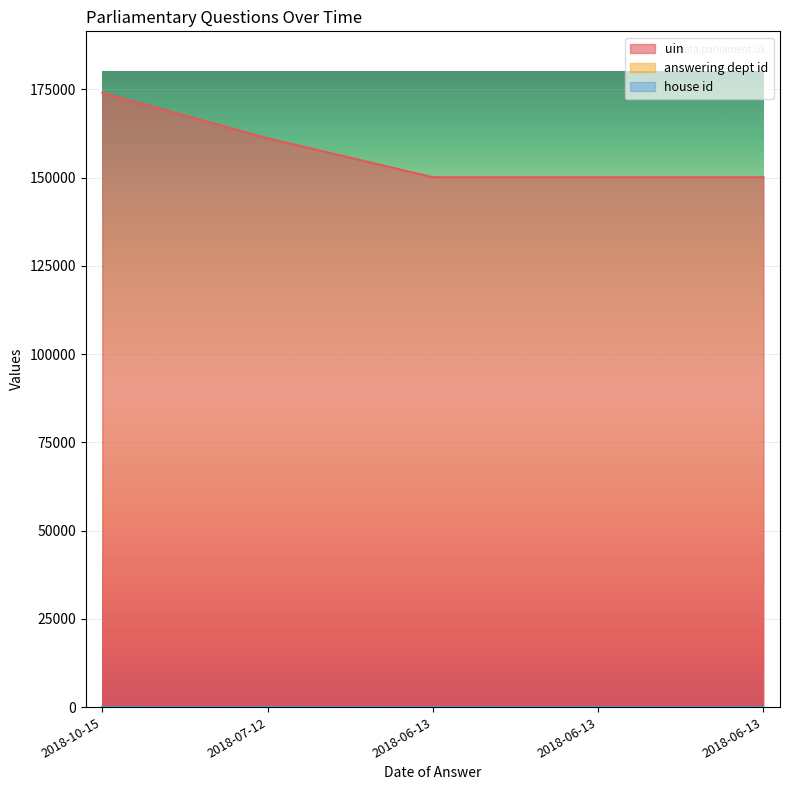

At which label is answering dept id closest to 27?

2018-10-15